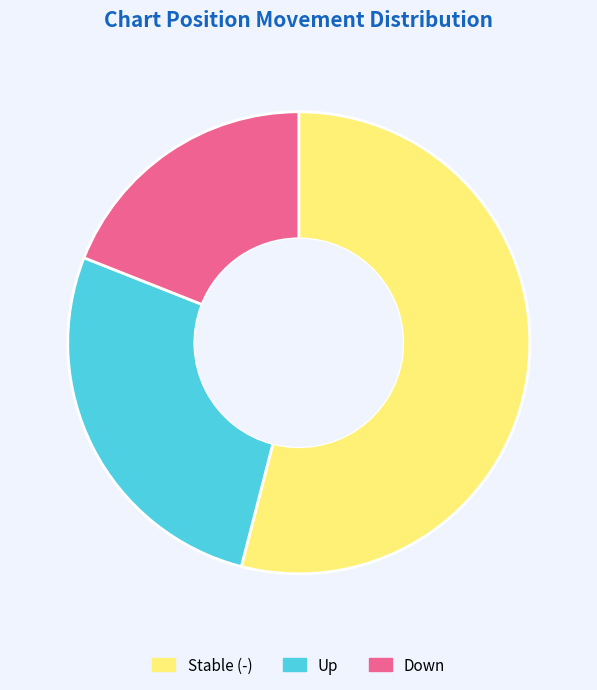

Which category accounts for the majority?

Stable (-)